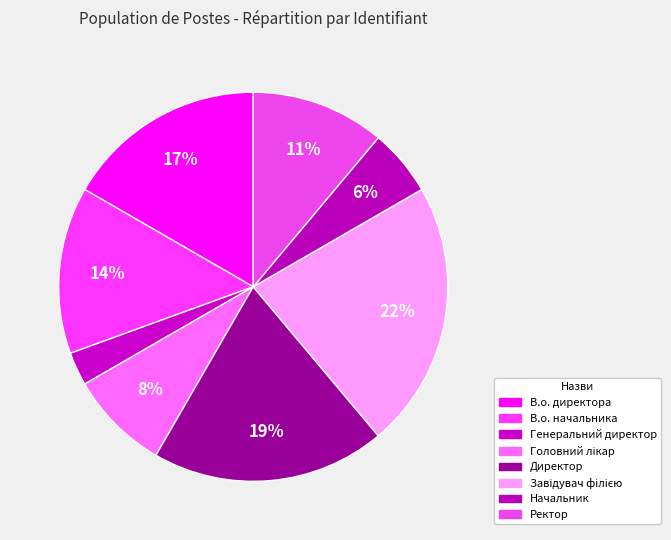

How many segments does this pie chart have?

8